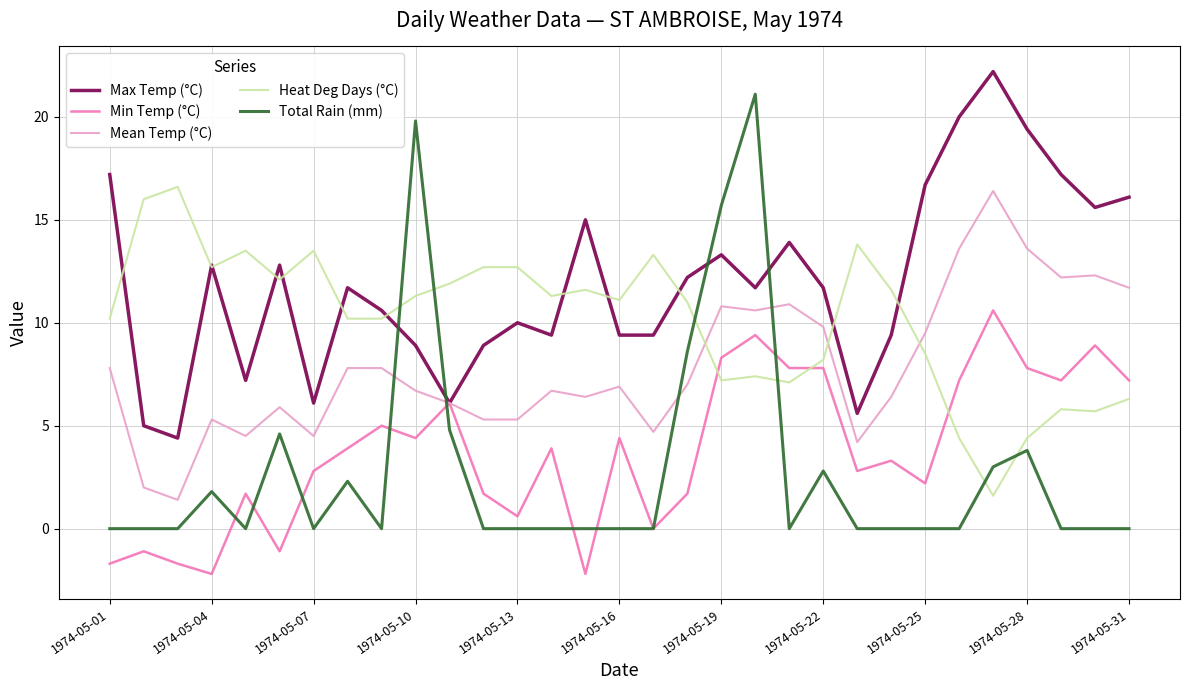

What is the greatest value displayed?

22.2